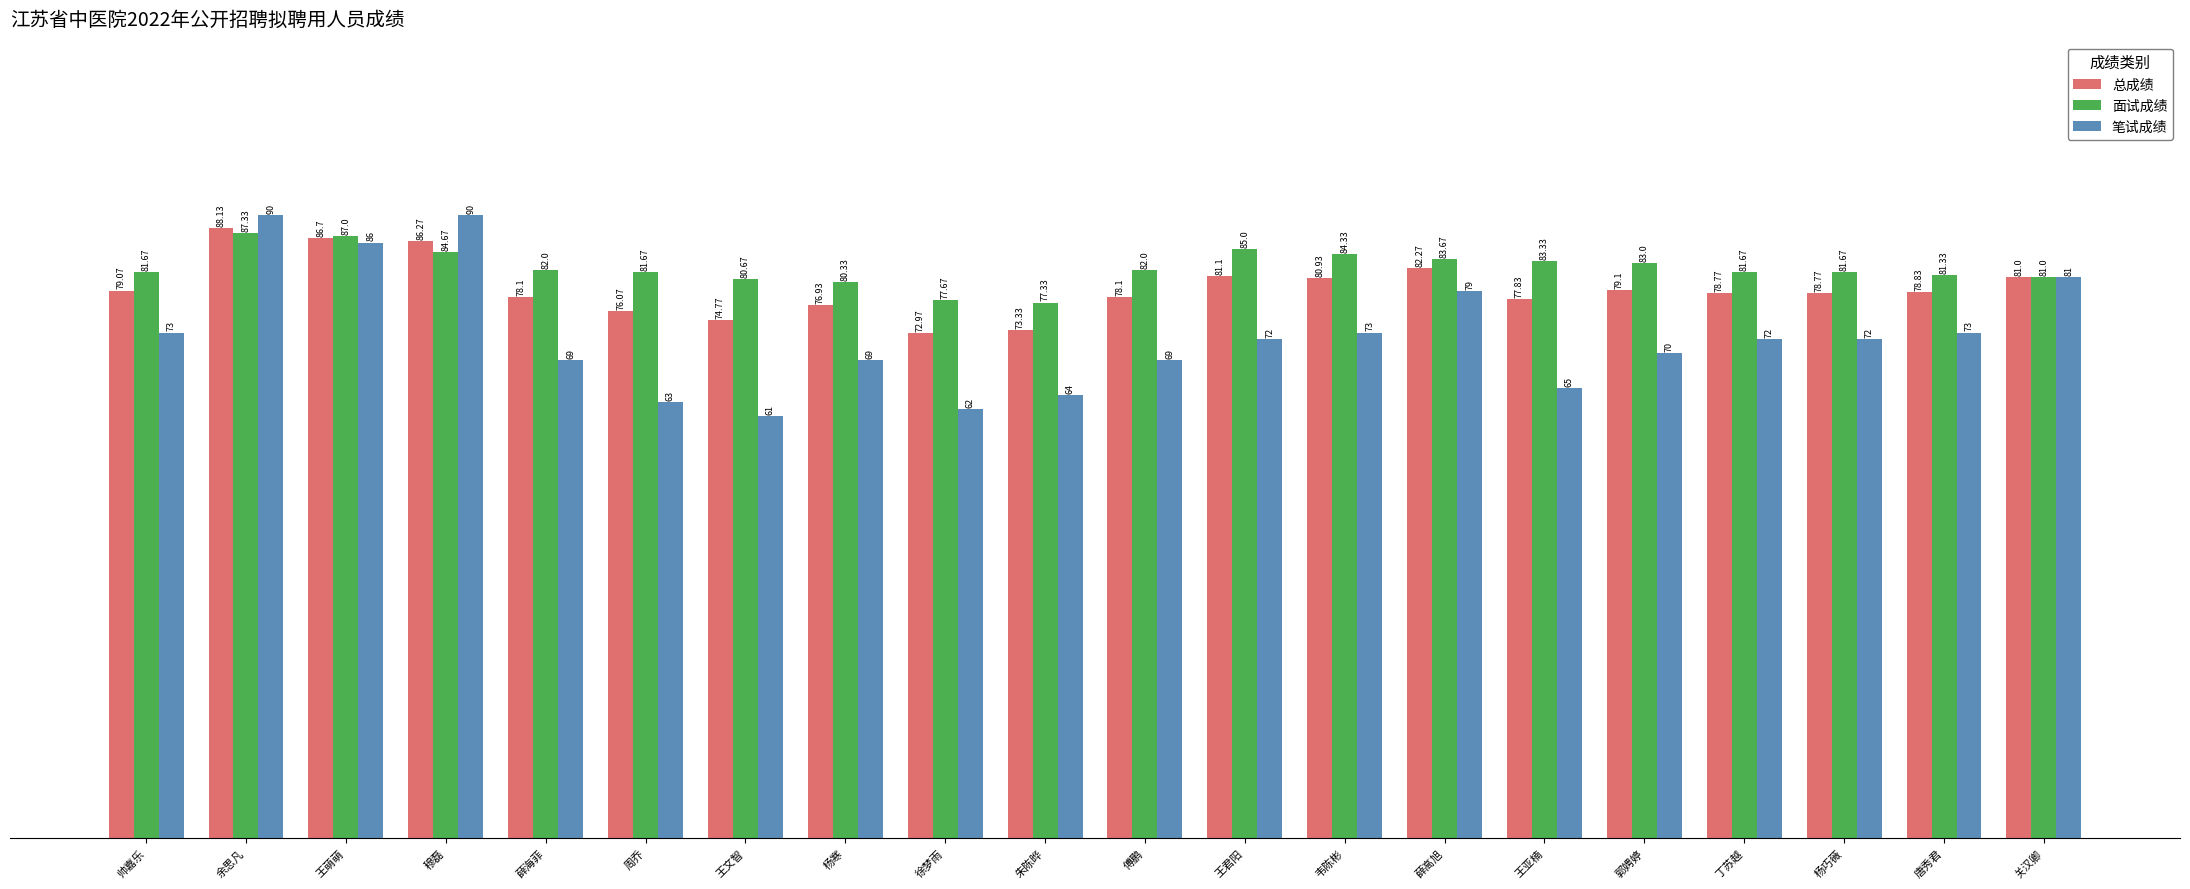

The 总成绩 series shows 135.4 at 丁苏越. True or false?

False